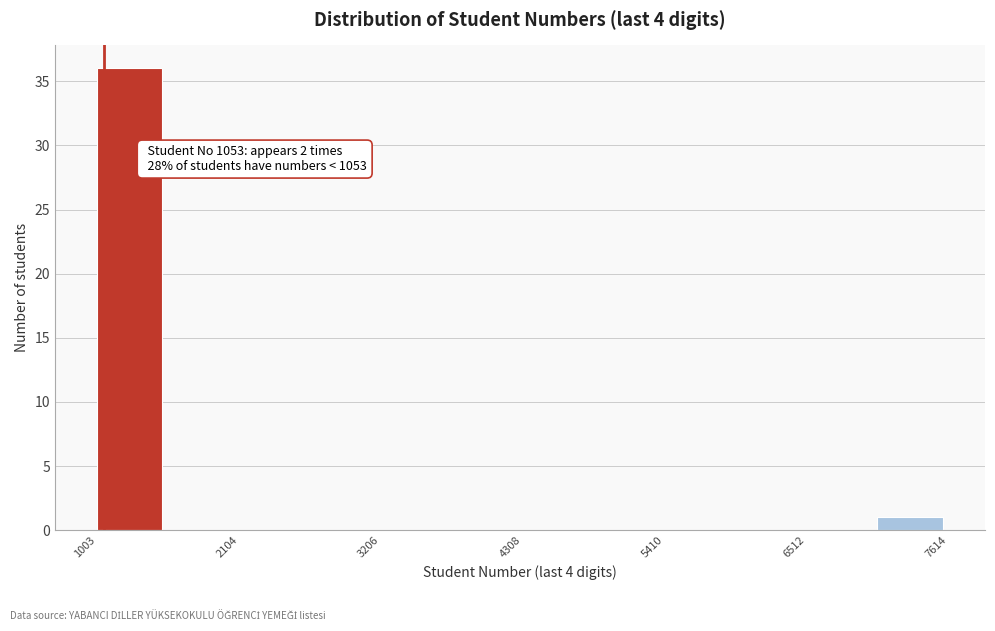

Read against the x-axis, roughly where is the centre of the tallest bar?

1200